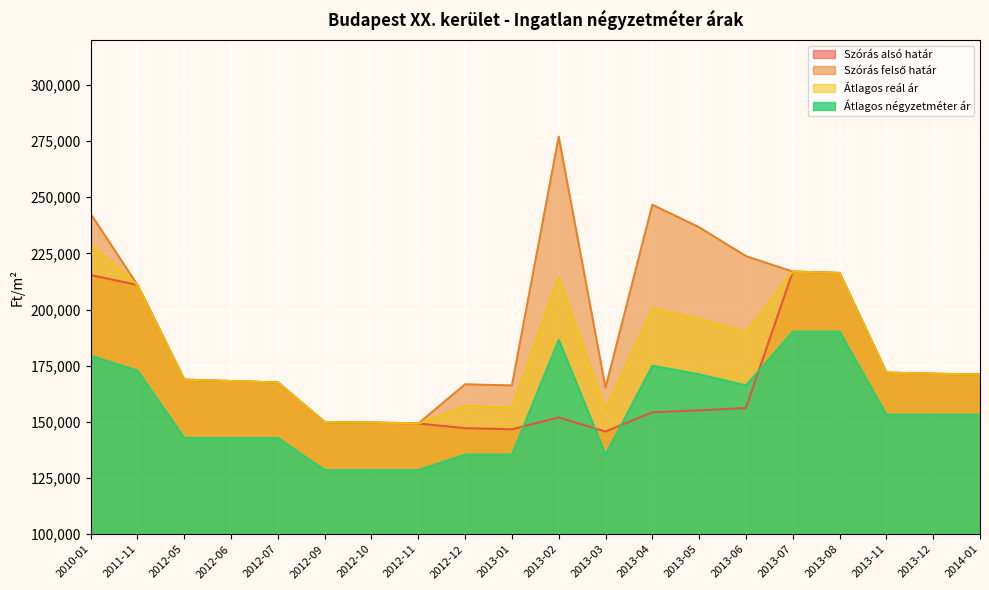

What are all the series names shown in the legend?

Szórás alsó határ, Szórás felső határ, Átlagos reál ár, Átlagos négyzetméter ár